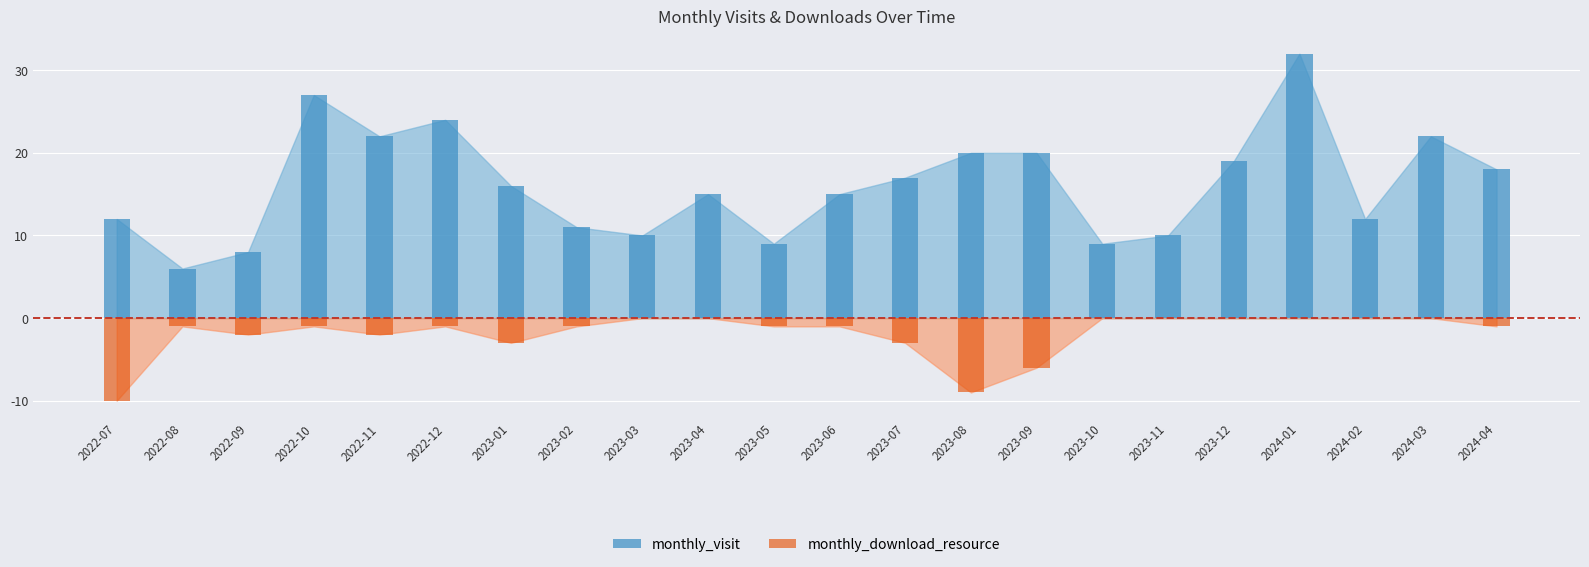

What is the label of the 22nd bar from the left?

2024-04